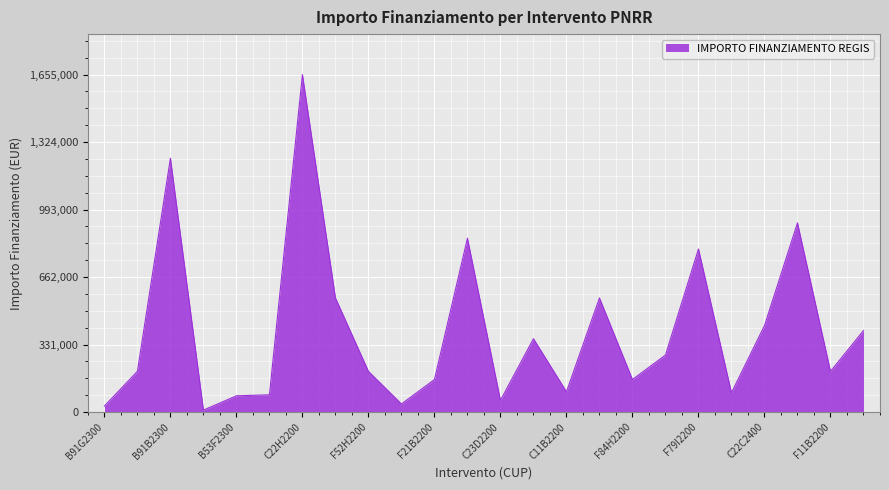

What is the average value?

395130.1